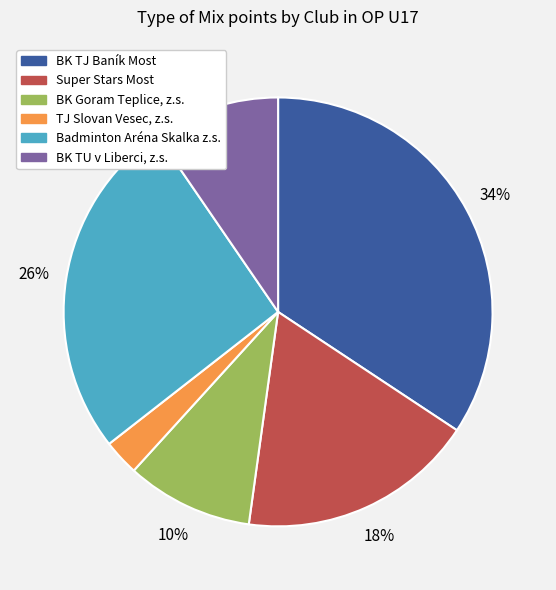

What percentage is the Super Stars Most slice, to the nearest percent?

18%